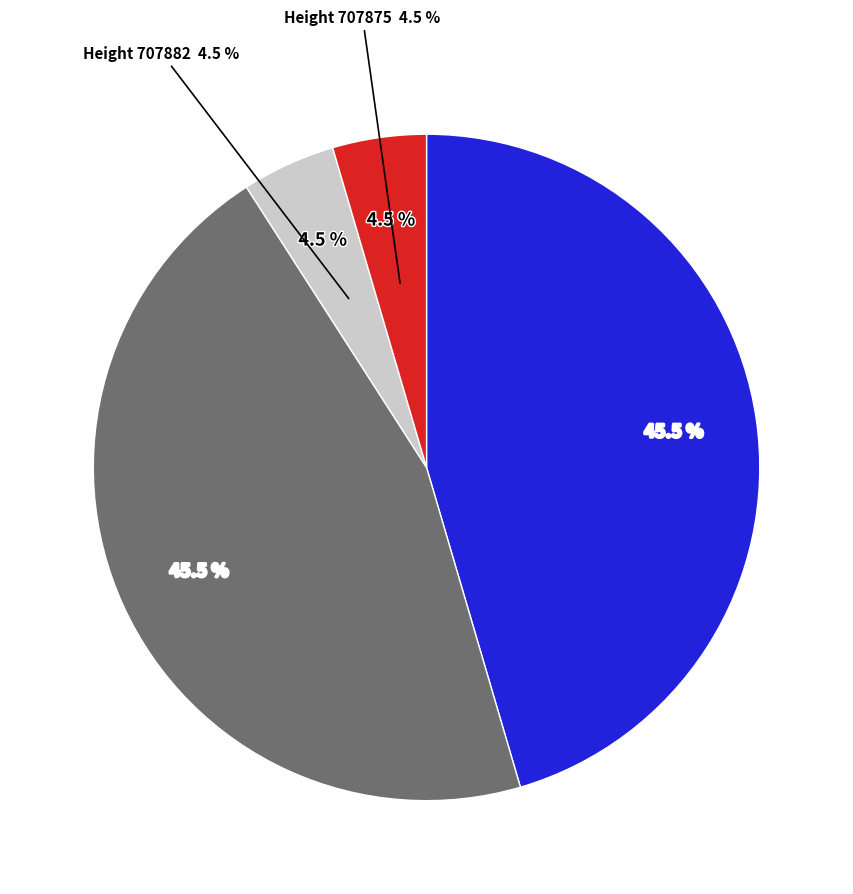

Do 708090 and 707882 together represent more than half of the pie?

No